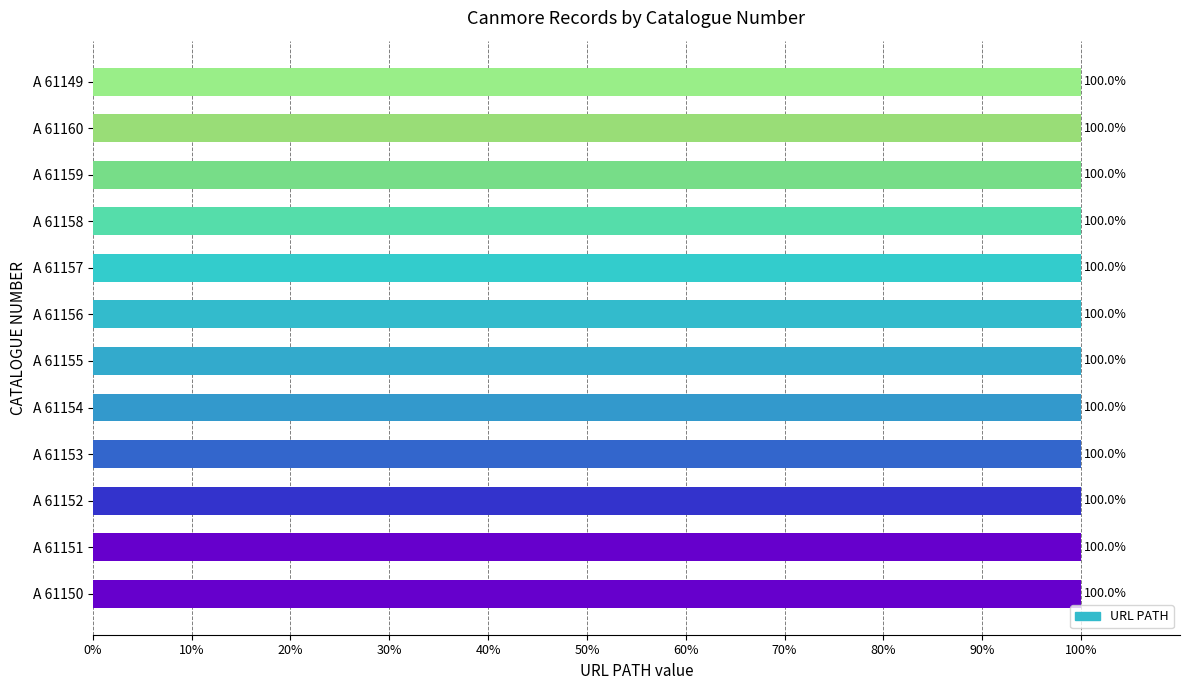

What is the greatest value displayed?

100.0